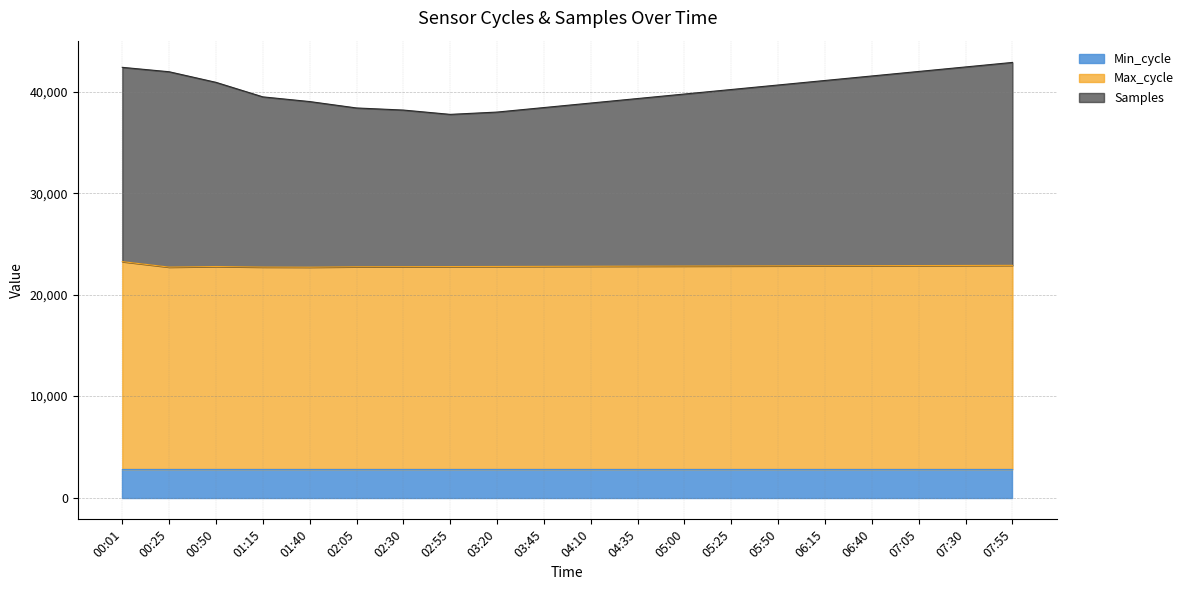

Which series changed the most between 03:45 and 07:05?

Samples